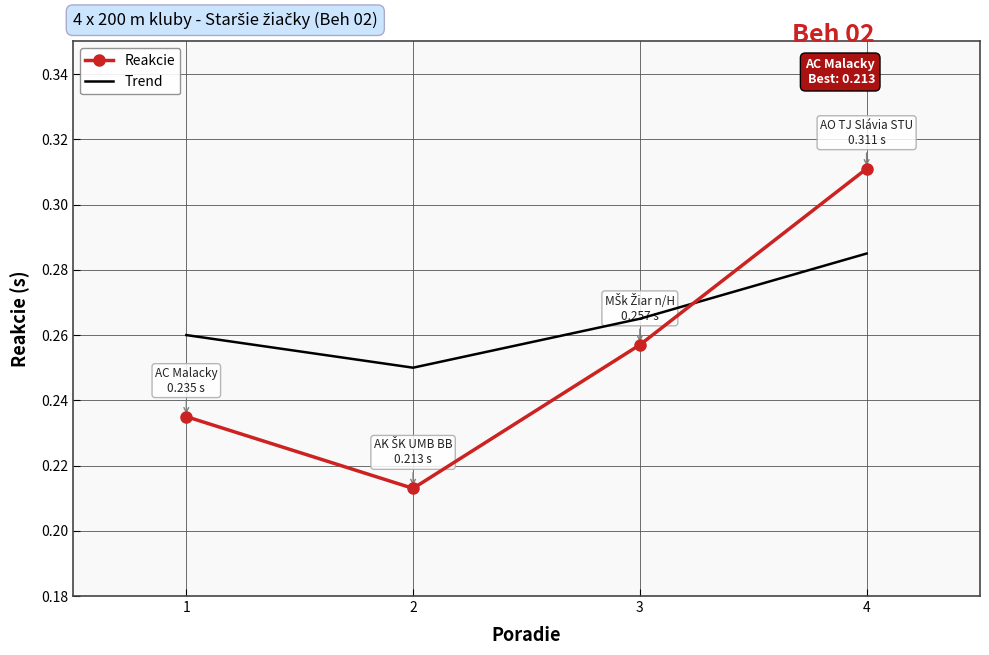

True or false: Reakcie and Trend intersect in this chart.

True